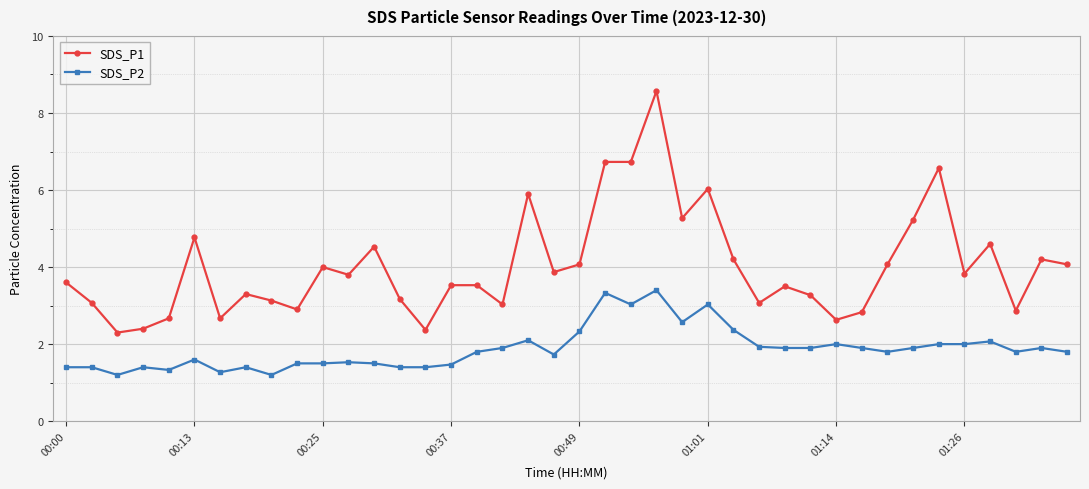

How many categories are shown in the chart?

40